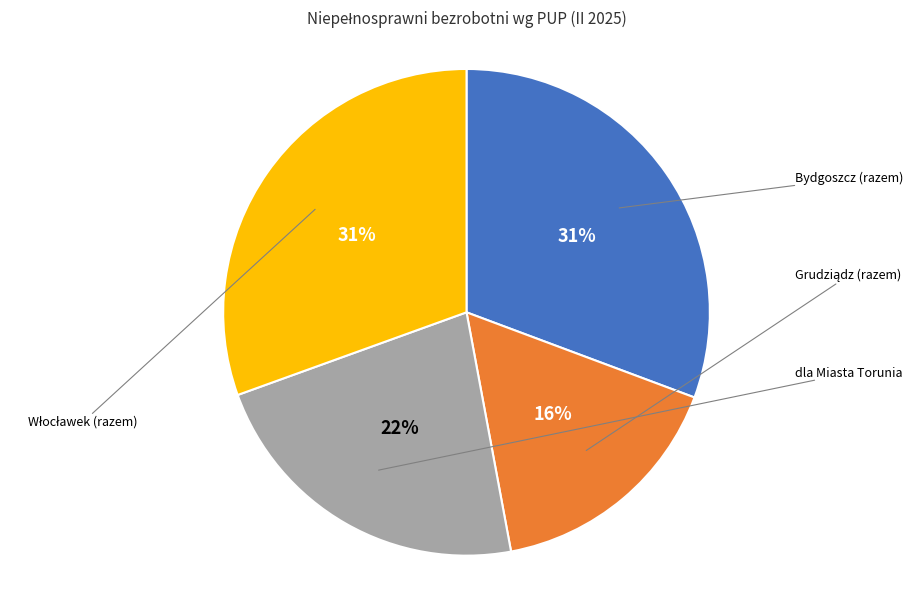

Is there any slice that represents more than half of the pie?

No